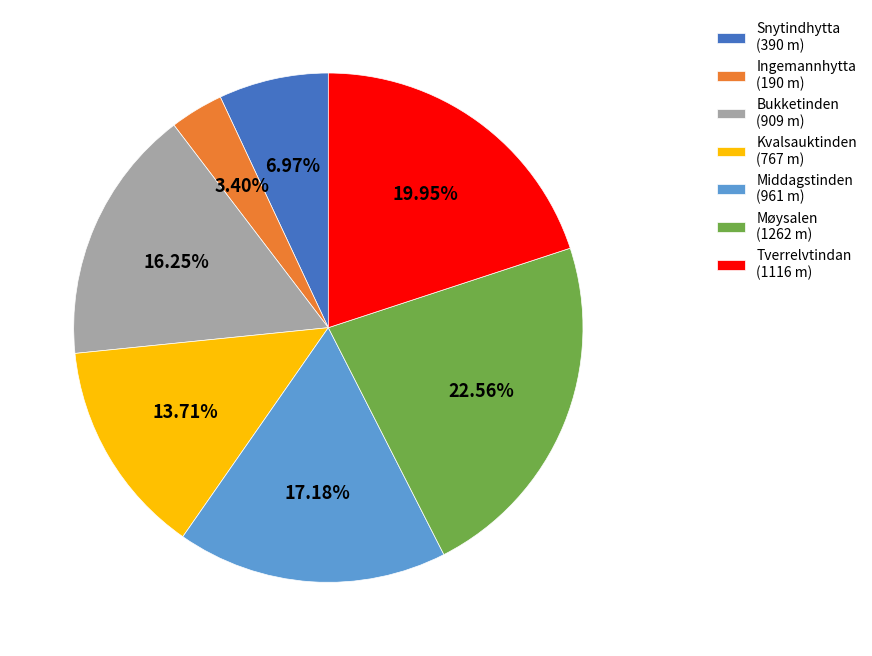

Rank the categories by value from lowest to highest.

Ingemannhytta, Snytindhytta, Kvalsauktinden, Bukketinden, Middagstinden, Tverrelvtindan, Møysalen